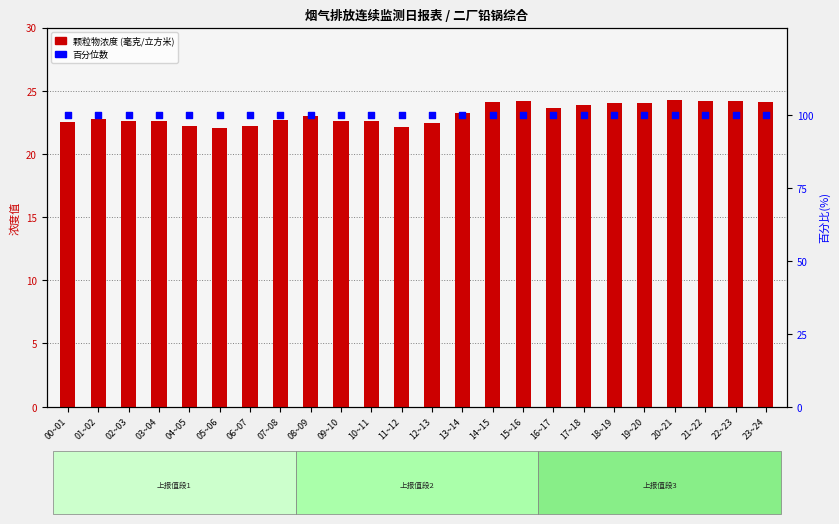

Which series reaches the minimum Y coordinate?

颗粒物浓度